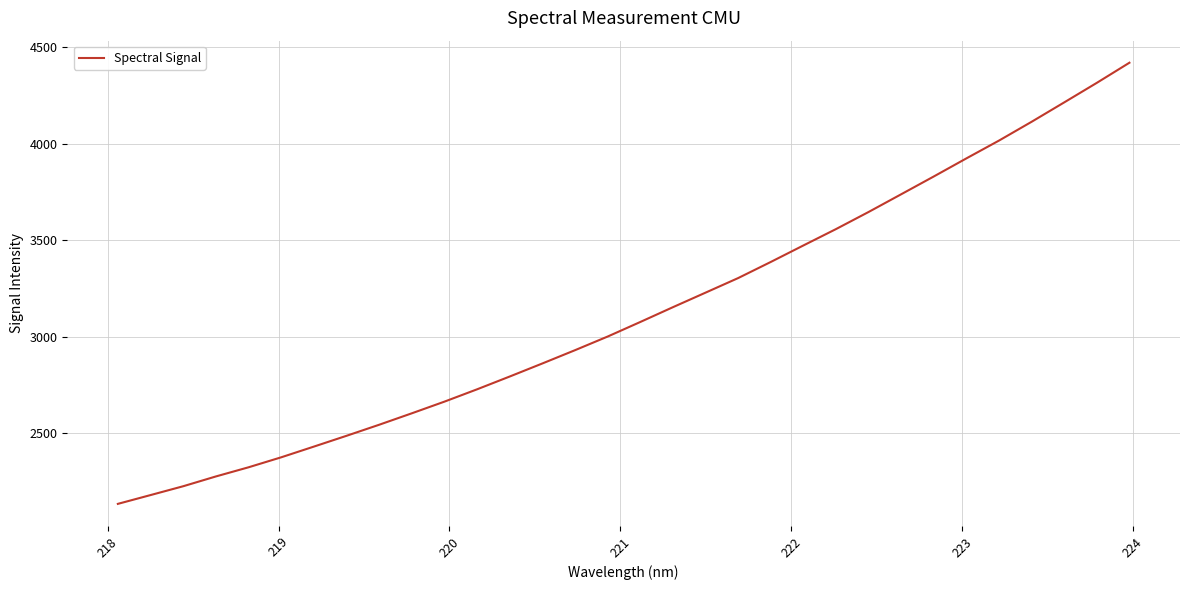

What is the greatest value displayed?

4418.4